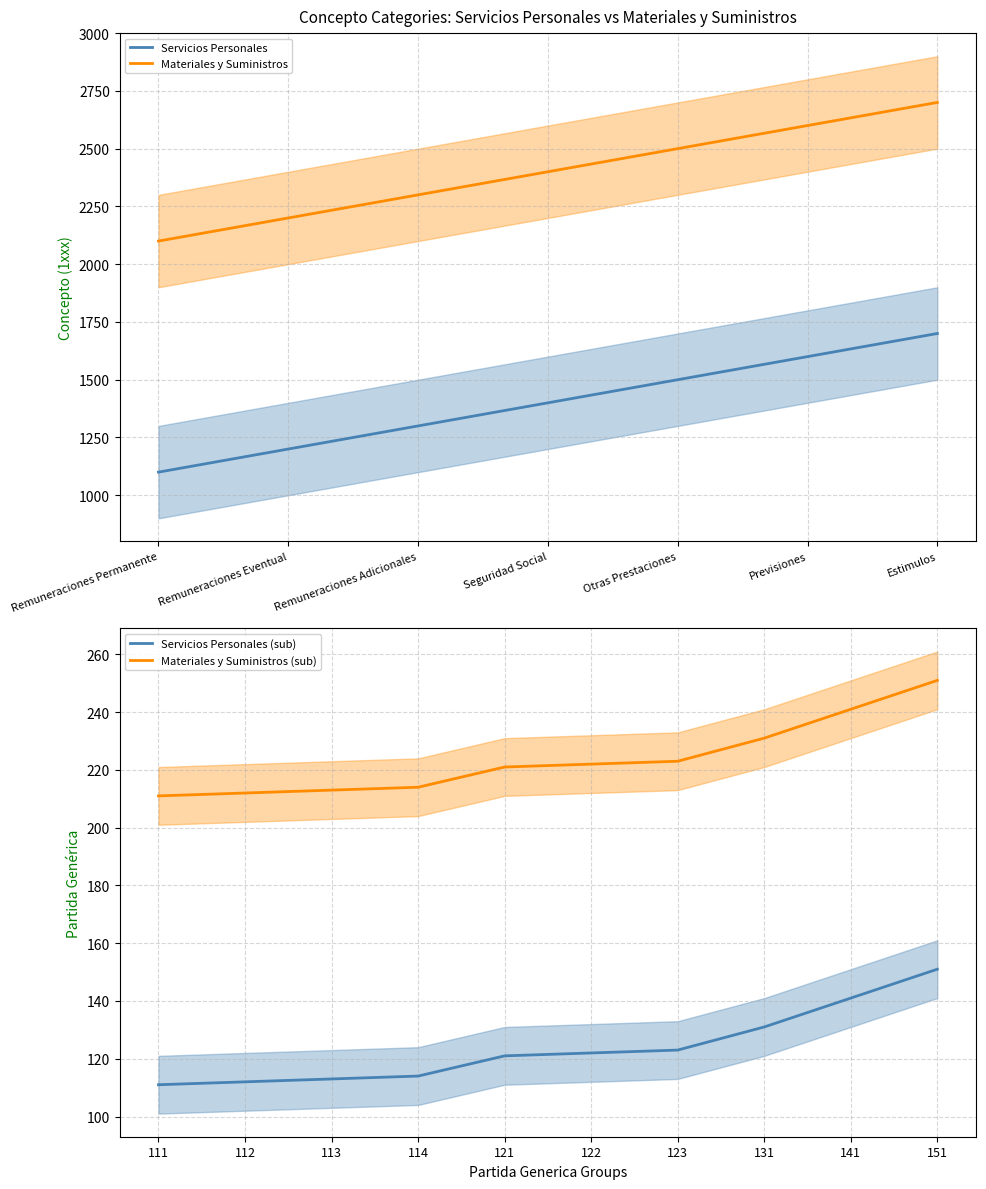

Does the chart display data point markers on the line(s)?

No